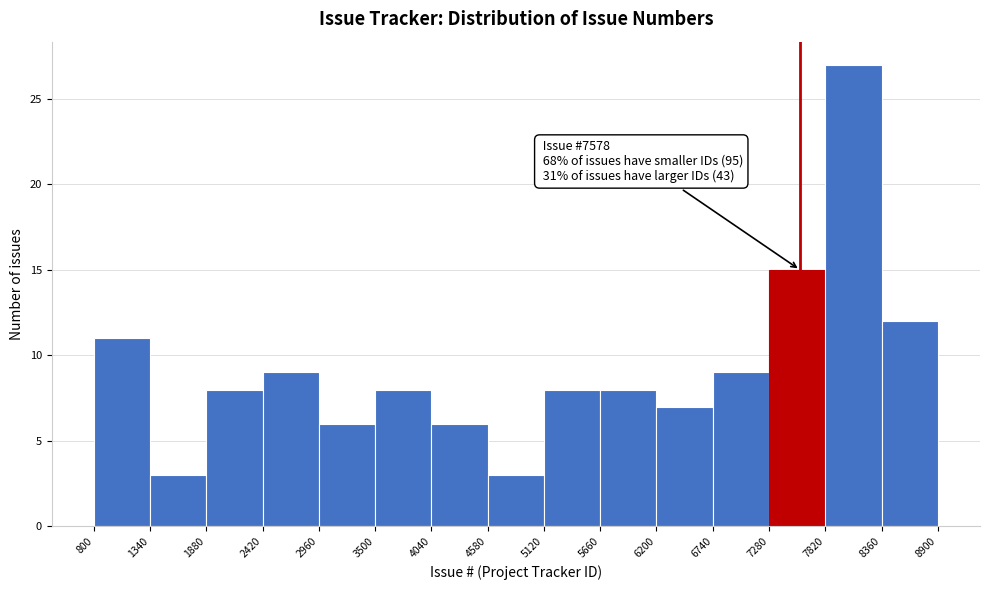

Over which range of the x-axis is the bar tallest?

7820 to 8360